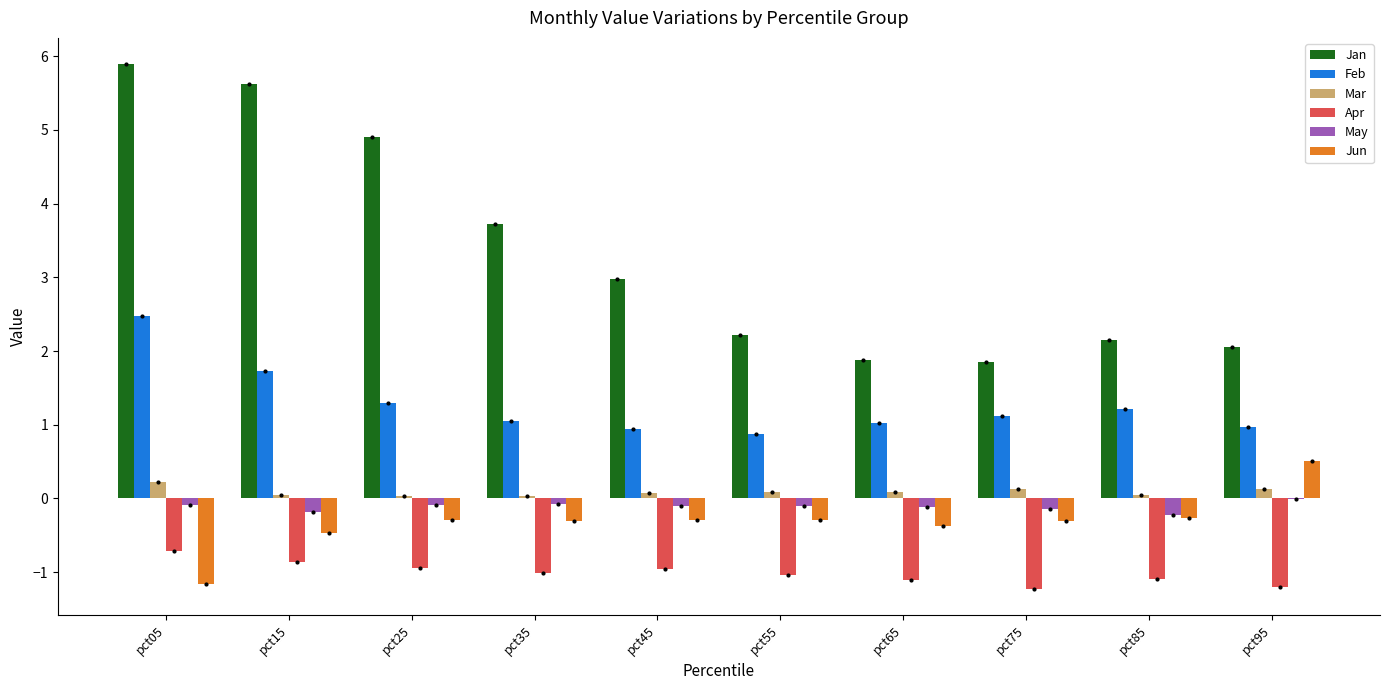

Is the value of Mar at pct55 greater than the value of Jan at pct45?

No